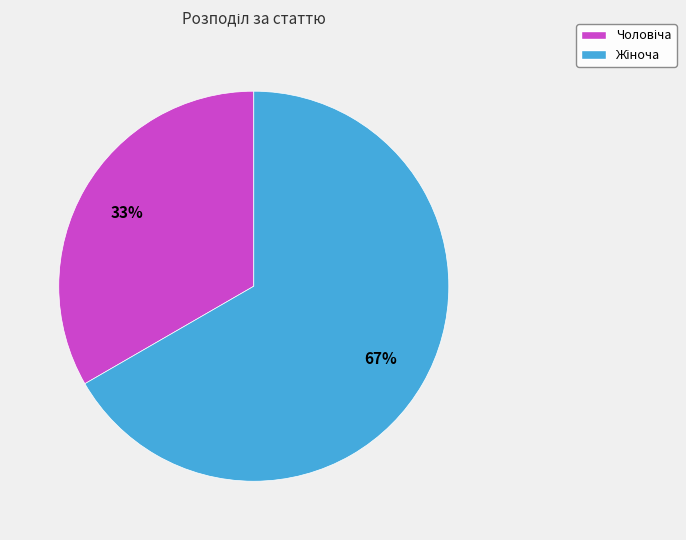

How many segments does this pie chart have?

2